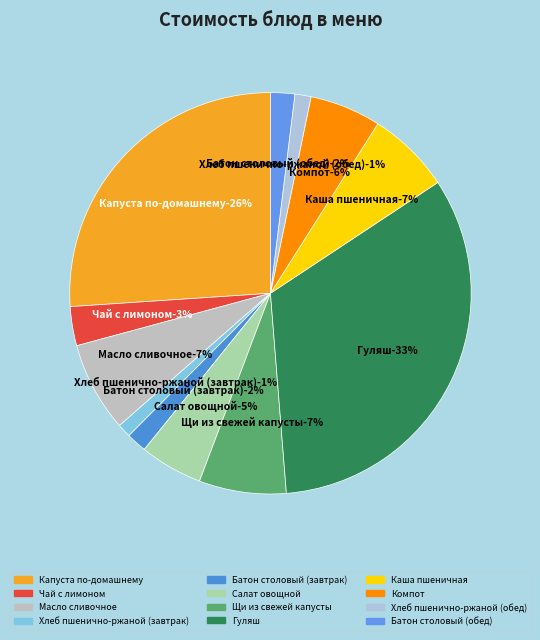

Rank the categories by value from highest to lowest.

Гуляш, Капуста по-домашнему, Масло сливочное, Щи из свежей капусты, Каша пшеничная, Компот, Салат овощной, Чай с лимоном, Батон столовый (обед), Батон столовый (завтрак), Хлеб пшенично-ржаной (обед), Хлеб пшенично-ржаной (завтрак)